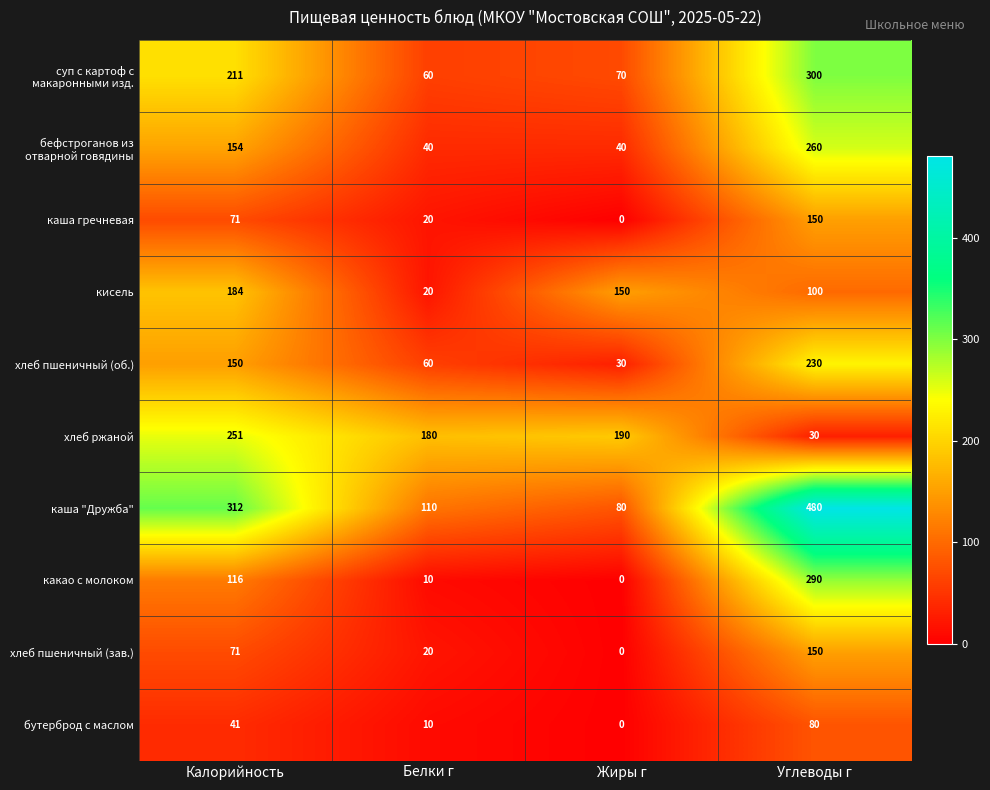

What is the difference between the maximum and minimum values in the хлеб пшеничный (об.) series?

200